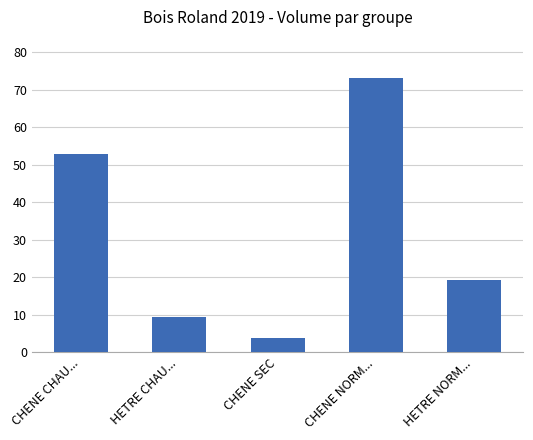

What is the value of the 5th bar from the left?

19.4